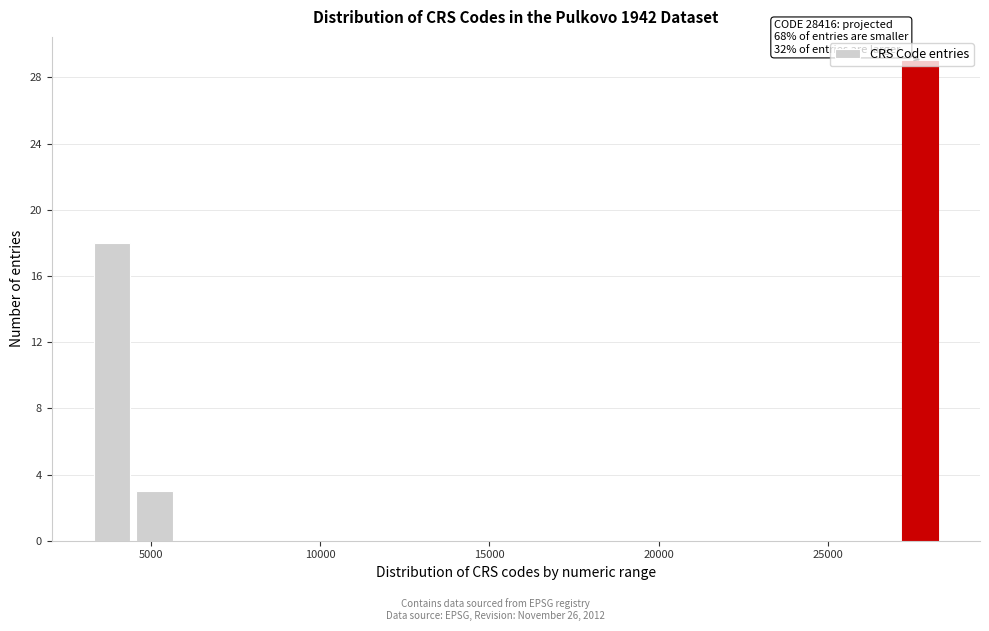

Read against the x-axis, roughly where is the centre of the tallest bar?

27500